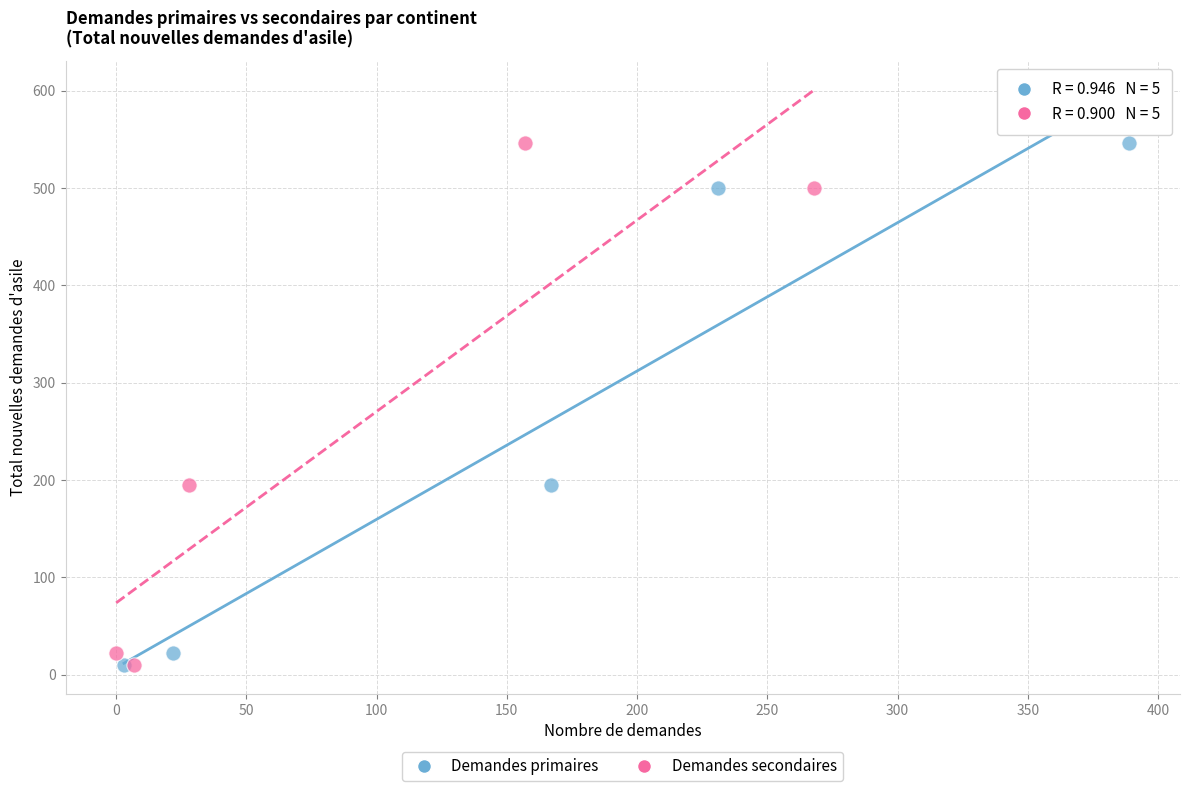

What are all the series names shown in the legend?

Demandes primaires, Demandes secondaires